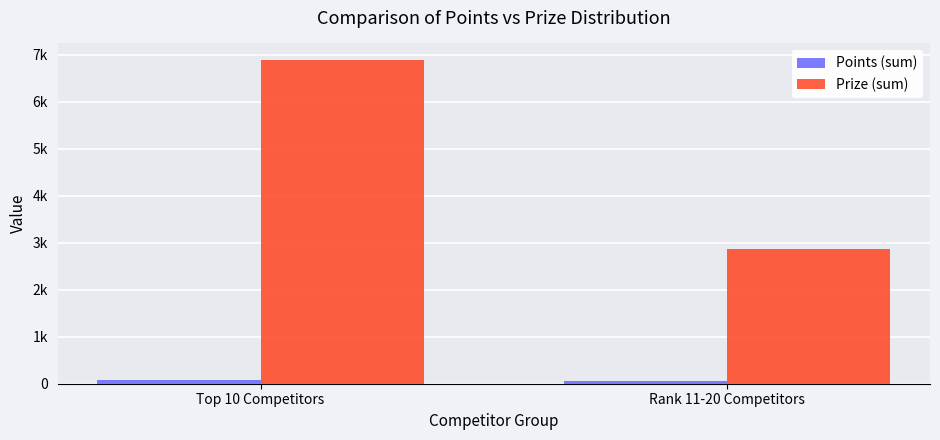

Reading right to left, extract all data points from this chart.

Points (sum): Rank 11-20 Competitors=56	Top 10 Competitors=86
Prize (sum): Rank 11-20 Competitors=2875	Top 10 Competitors=6900